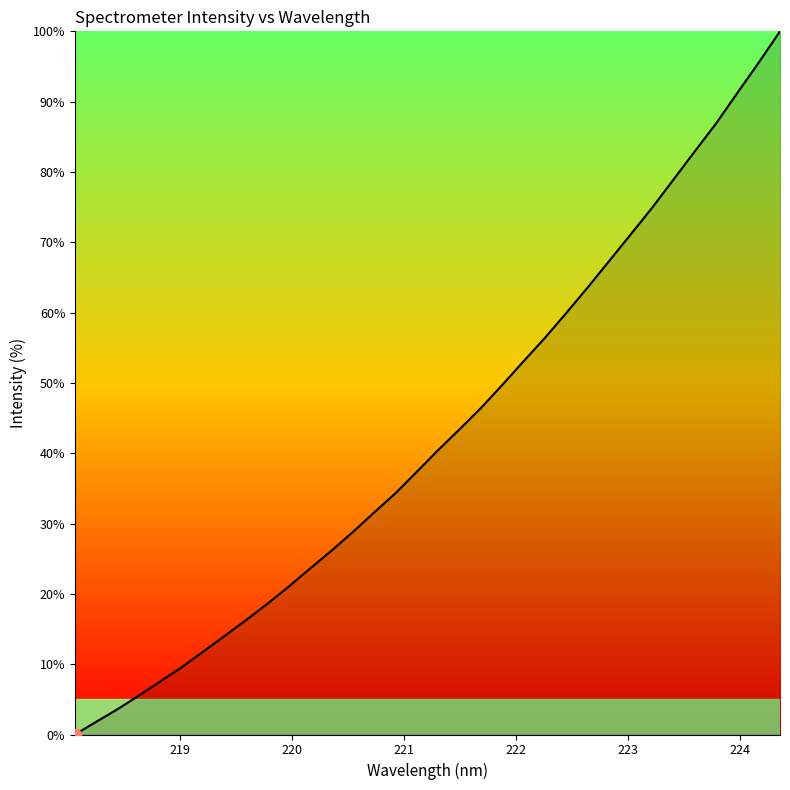

What is the maximum value shown in the chart?

100.0